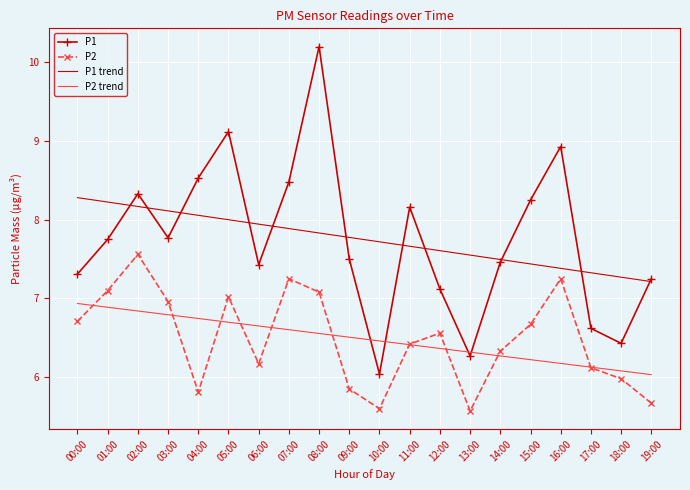

Which category has the highest value in the P2 series?

02:00